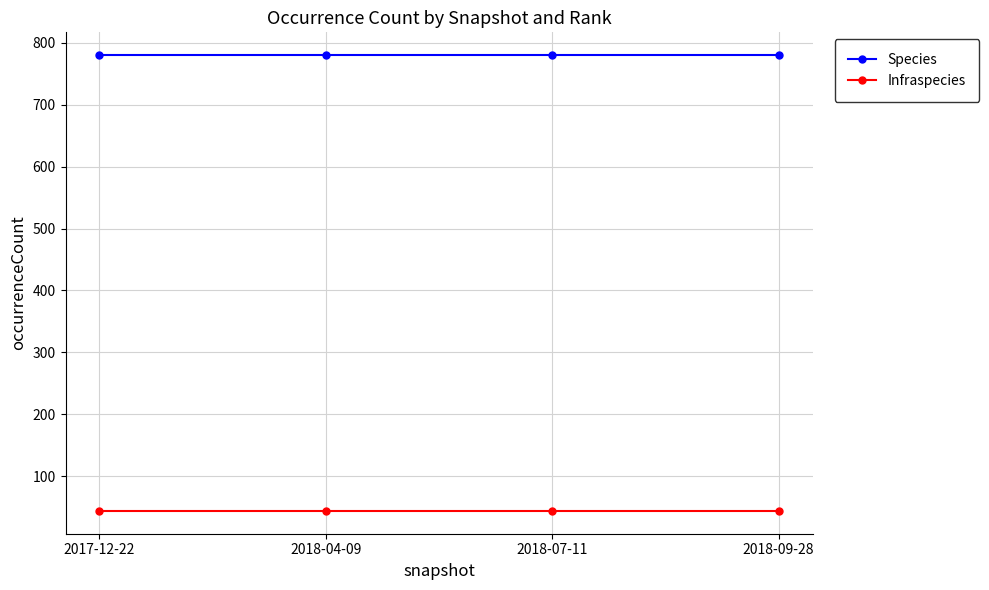

How many lines are shown in the chart?

2